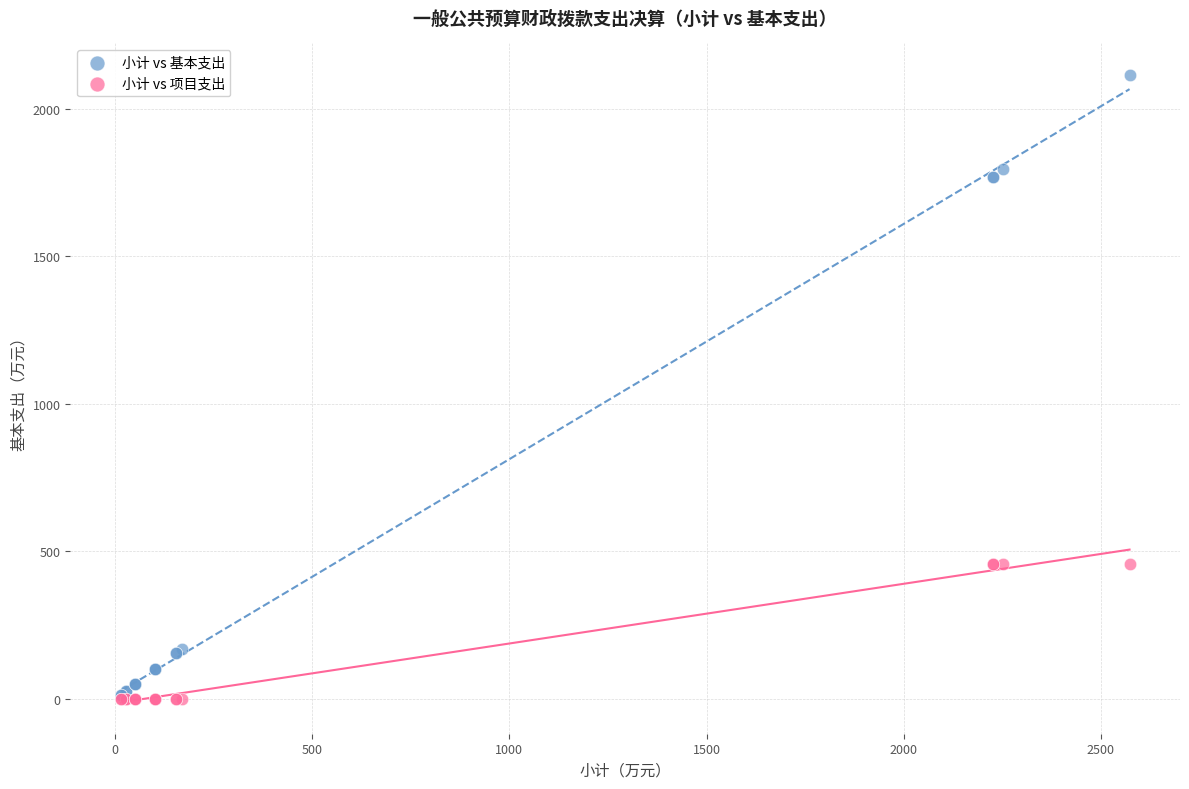

What are all the series names shown in the legend?

小计 vs 基本支出, 小计 vs 项目支出